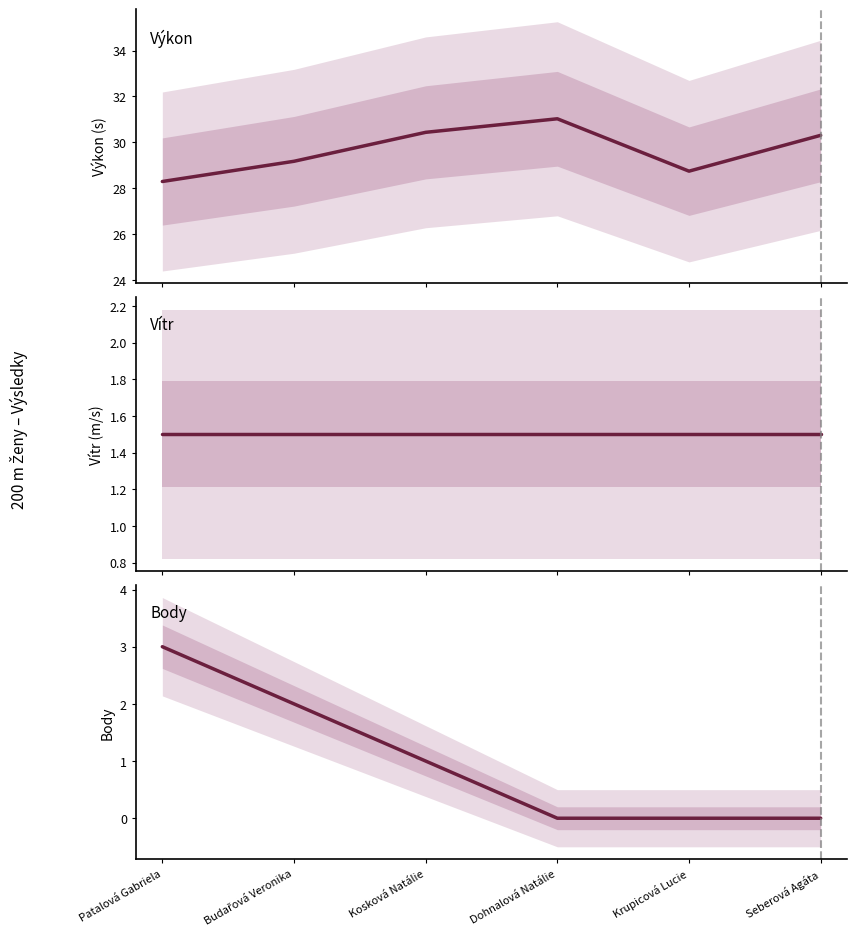

True or false: Vítr and Výkon cross at least once.

False